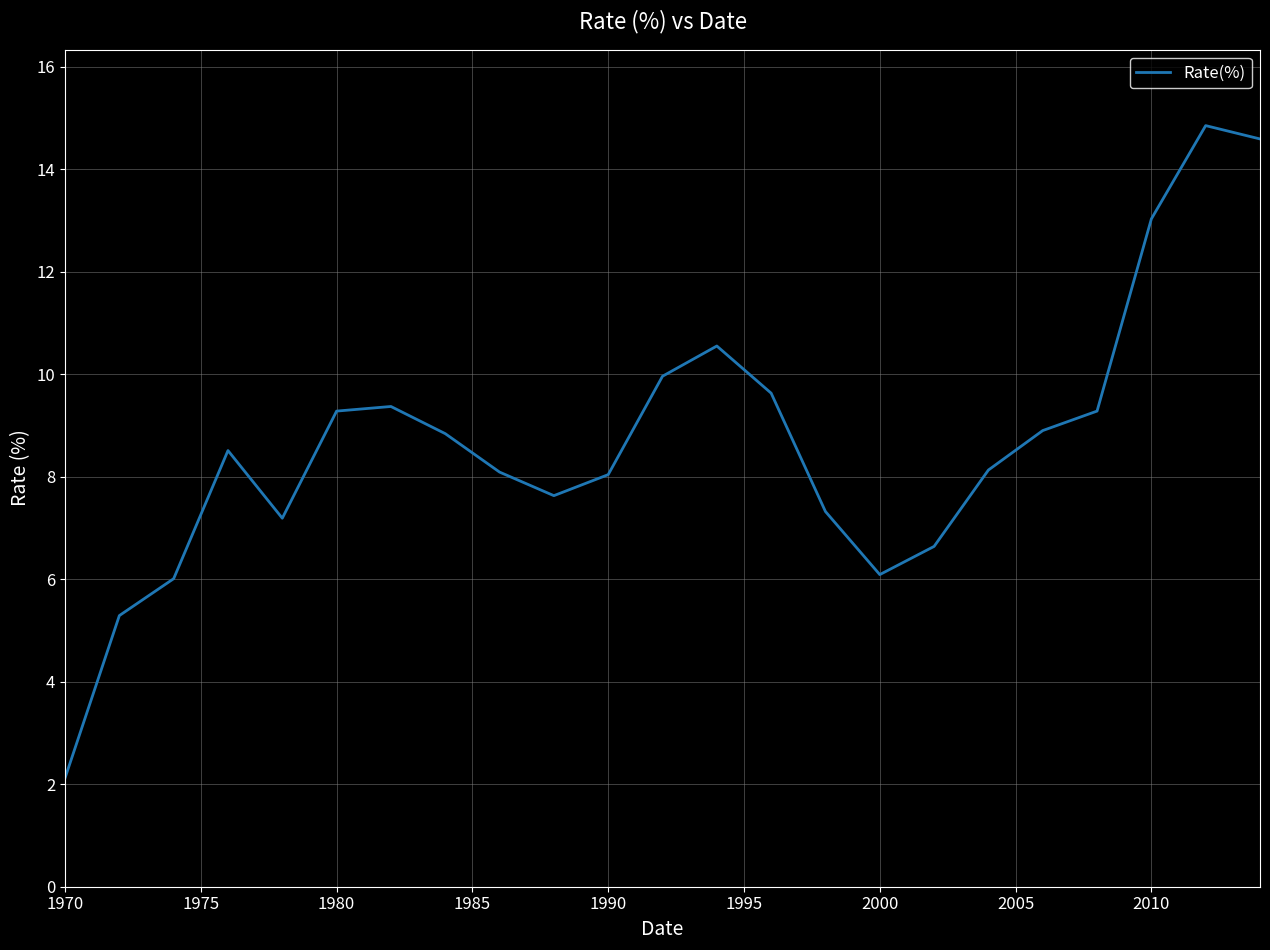

What is the smallest value displayed?

2.1